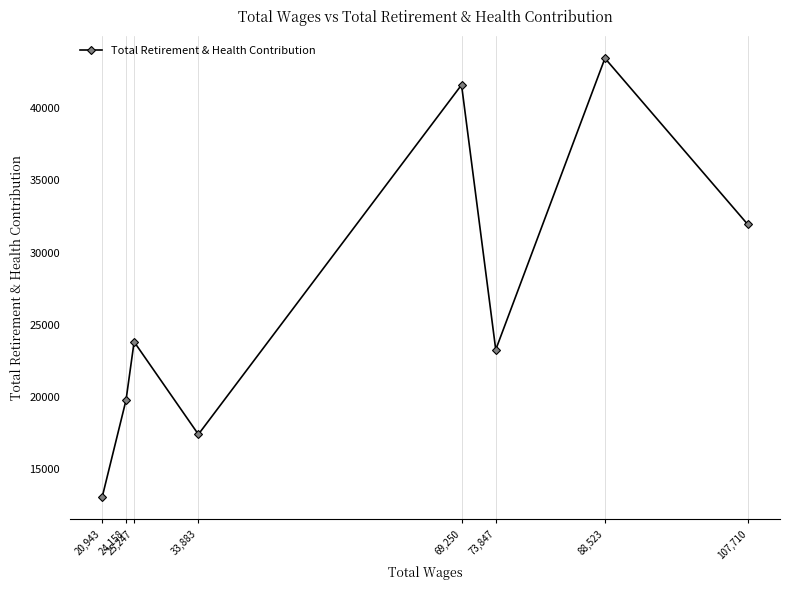

How many values are below 23820?

4